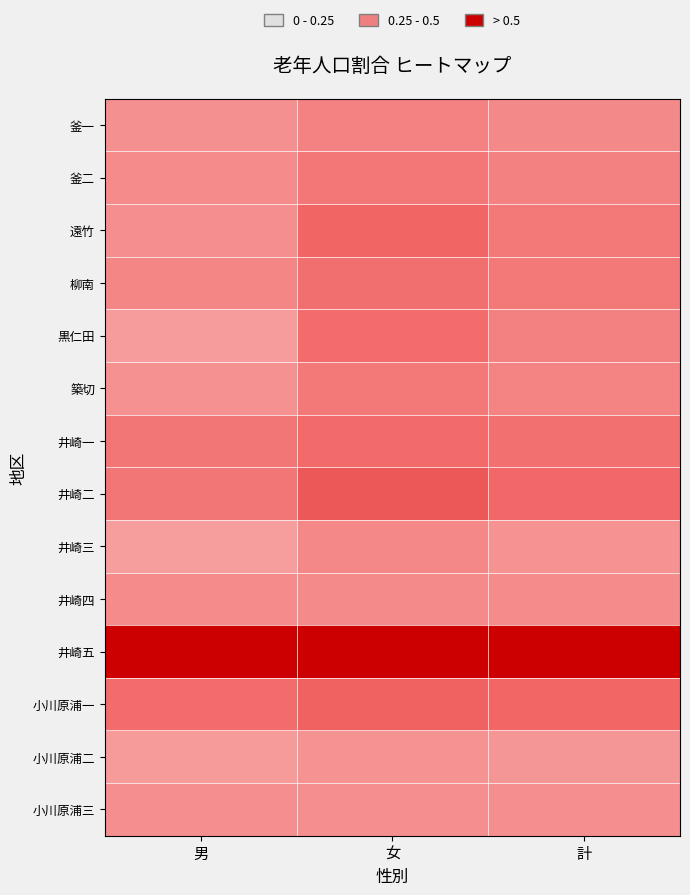

The 小川原浦一 series shows 0.5 at 男. True or false?

True